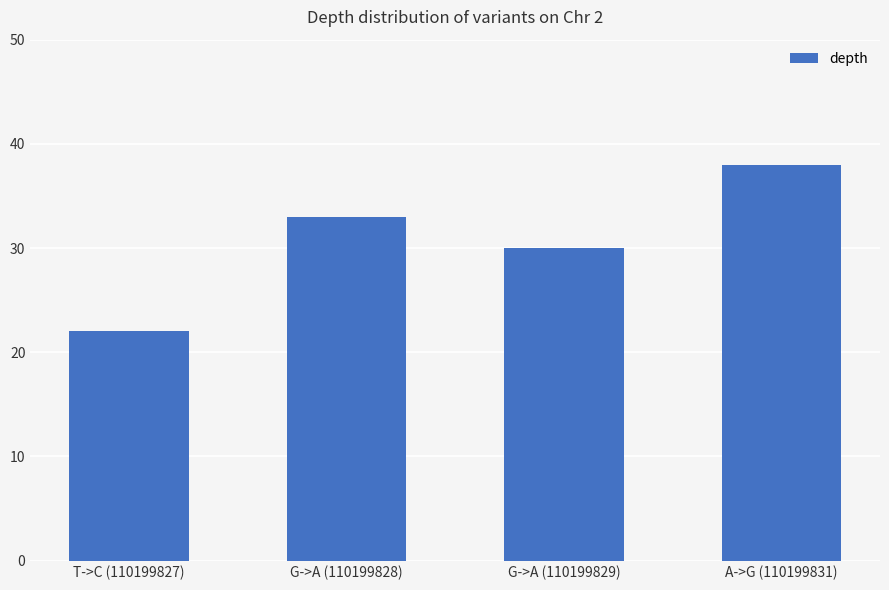

Are the bars grouped side by side (vs. stacked)?

No